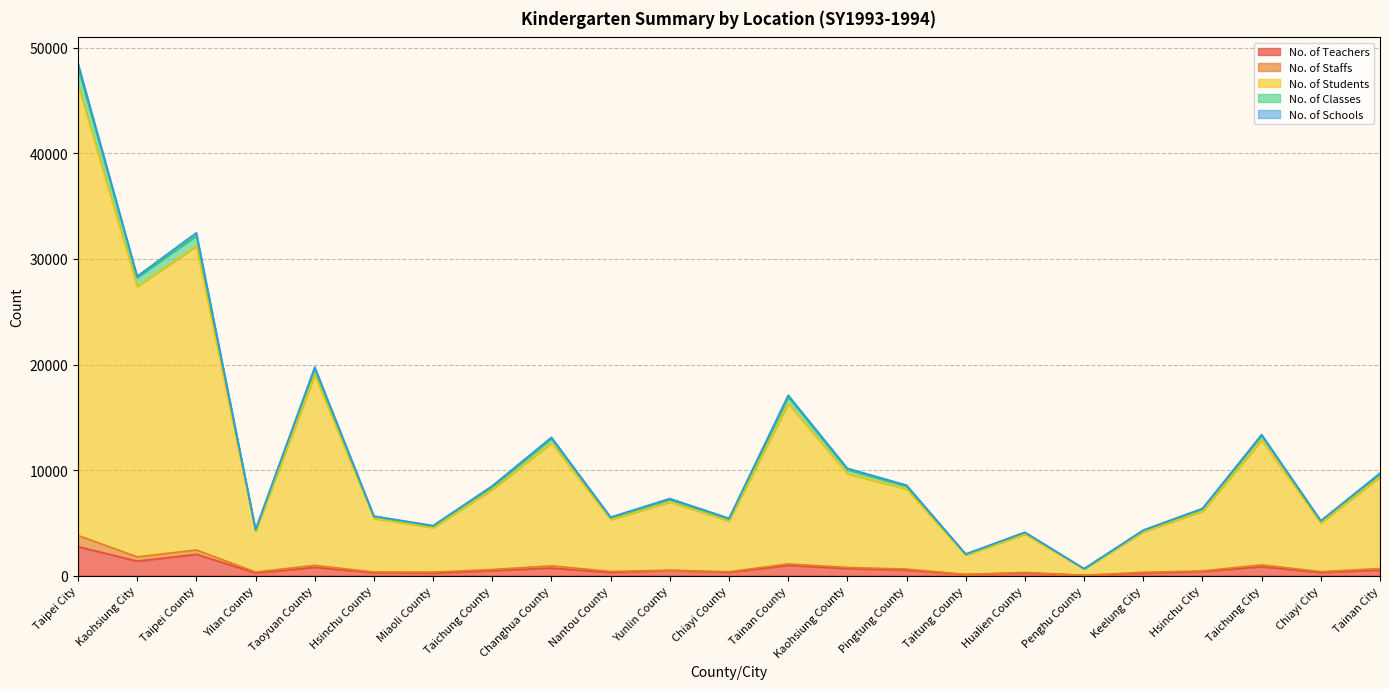

At which label does No. of Classes reach its peak?

Taipei City